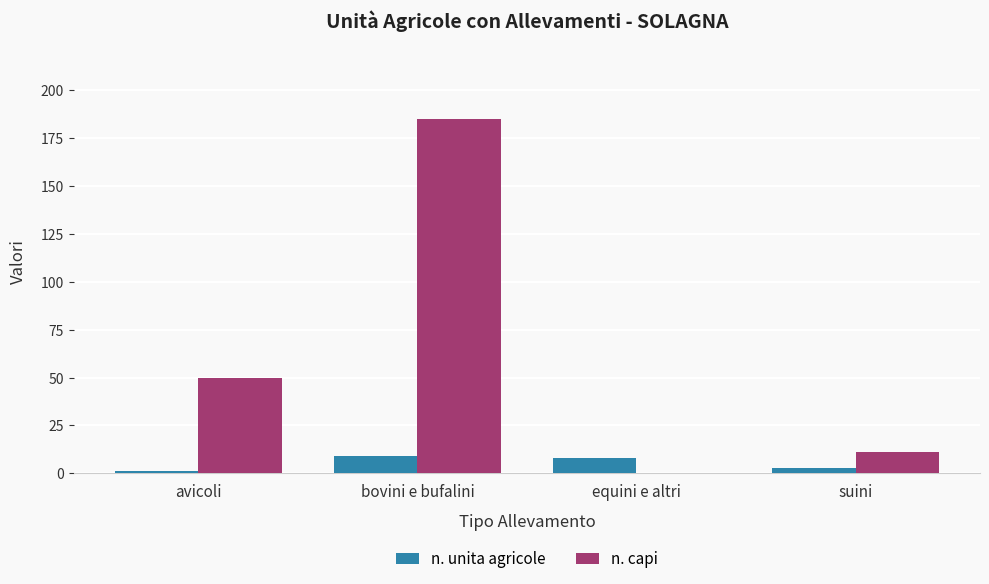

What is the total value across all series at equini e altri?

8